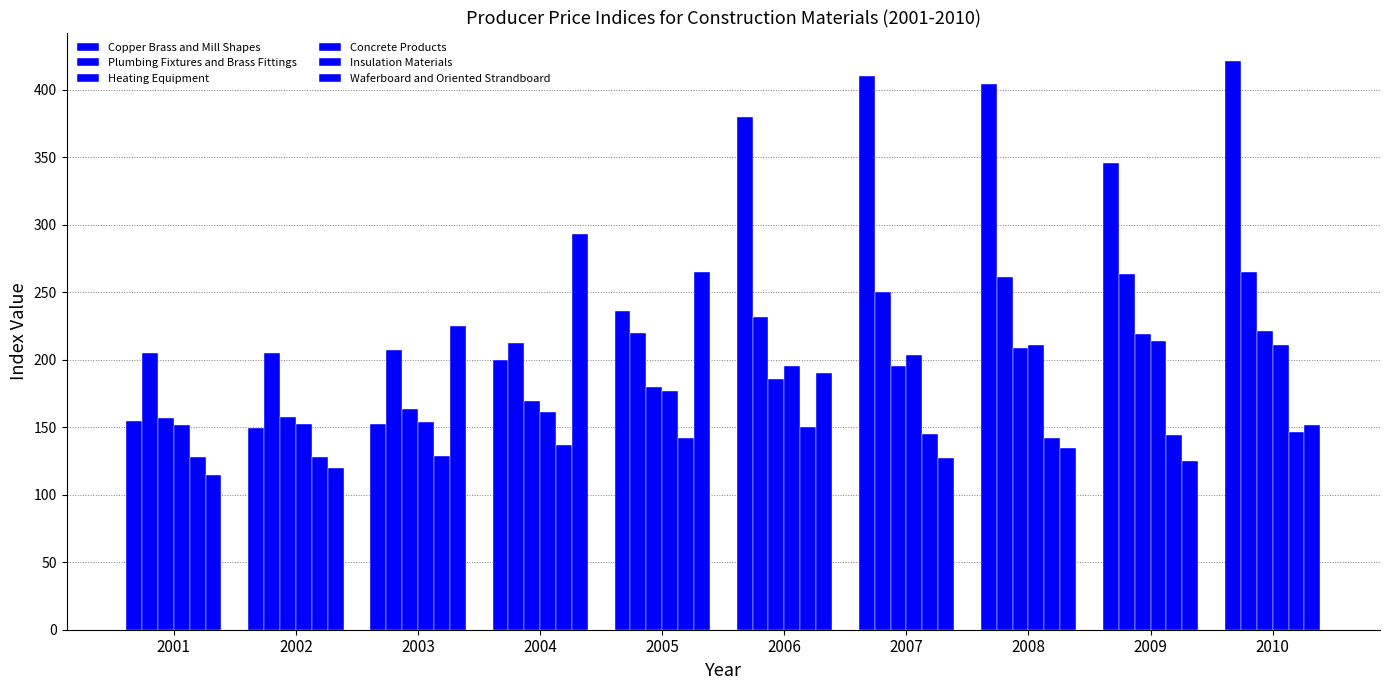

How many distinct data groups are displayed?

6